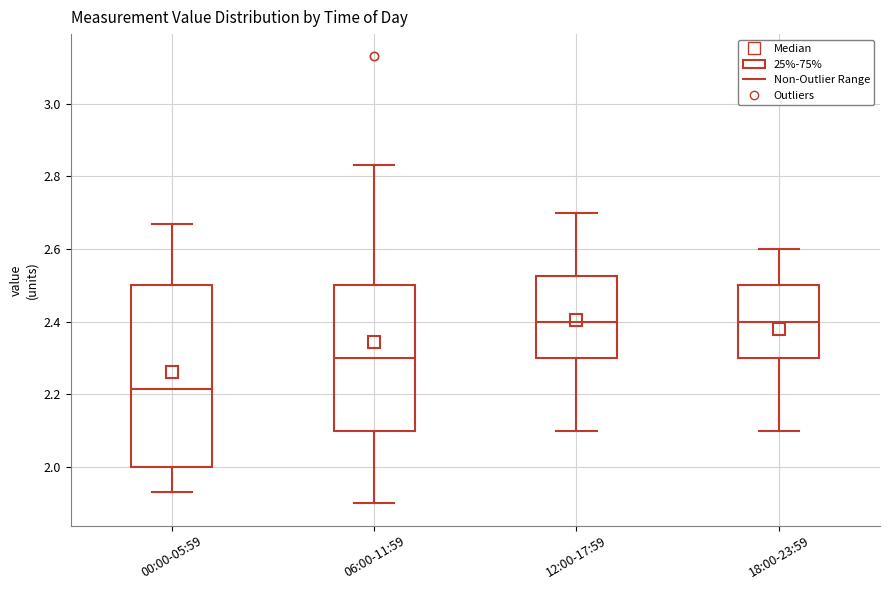

Where does the median line of the box for 06:00-11:59 sit on the y-axis? The values are not printed on the chart, so give them approximately, as read against the axis.

2.30